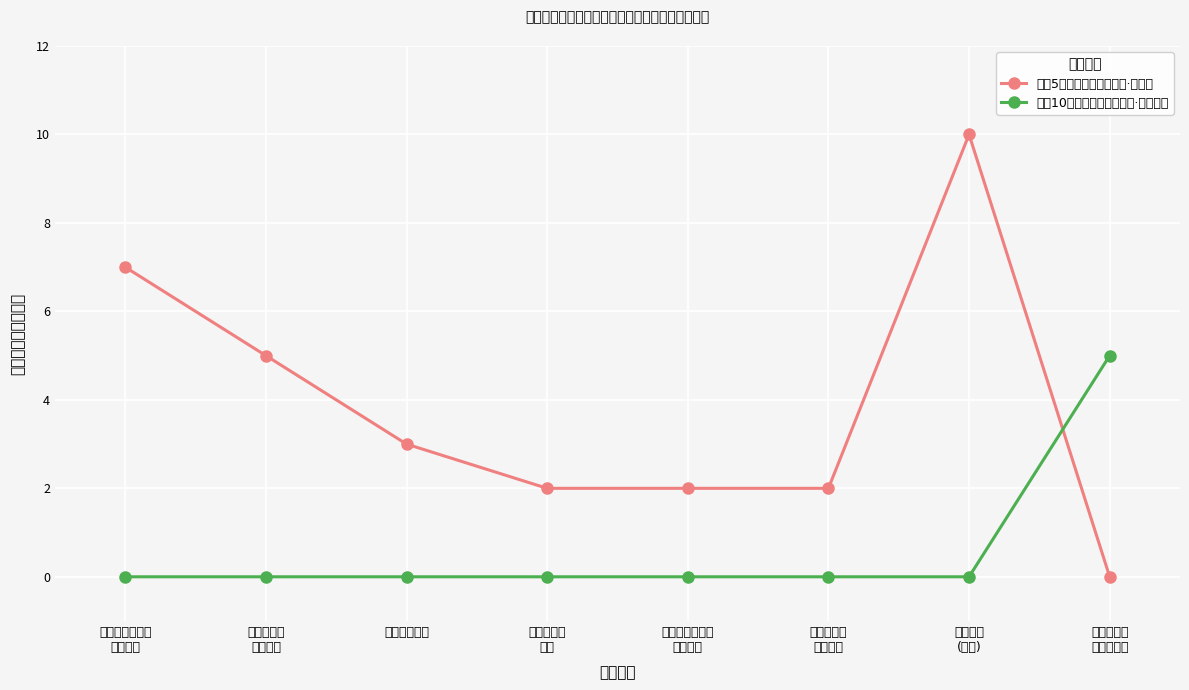

Rank the series by their average value, from lowest to highest.

加分10分（大学生退役士兵·示范区）, 加分5分（大学生退役士兵·市直）